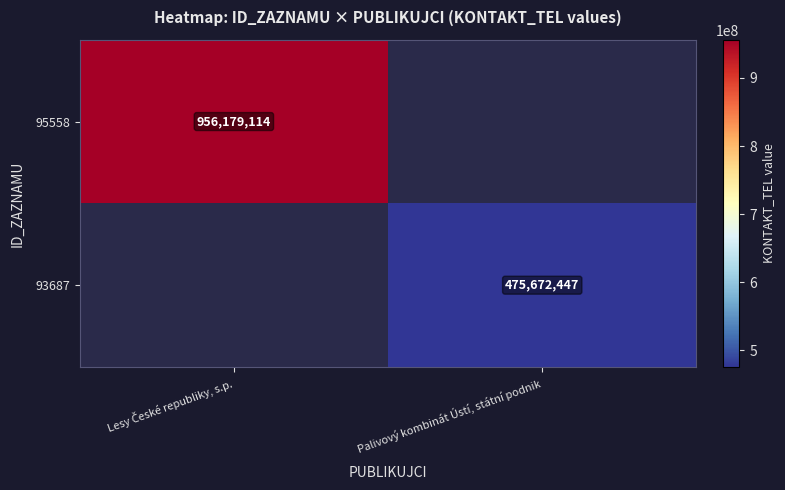

The 93687 series shows 318134552 at Palivový kombinát Ústí, státní podnik. True or false?

False